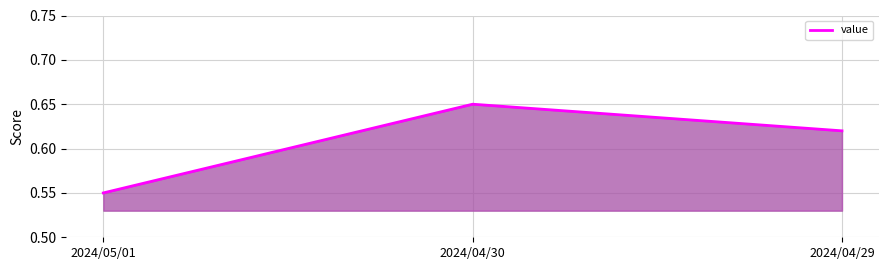

What is the sum of all values?

1.8